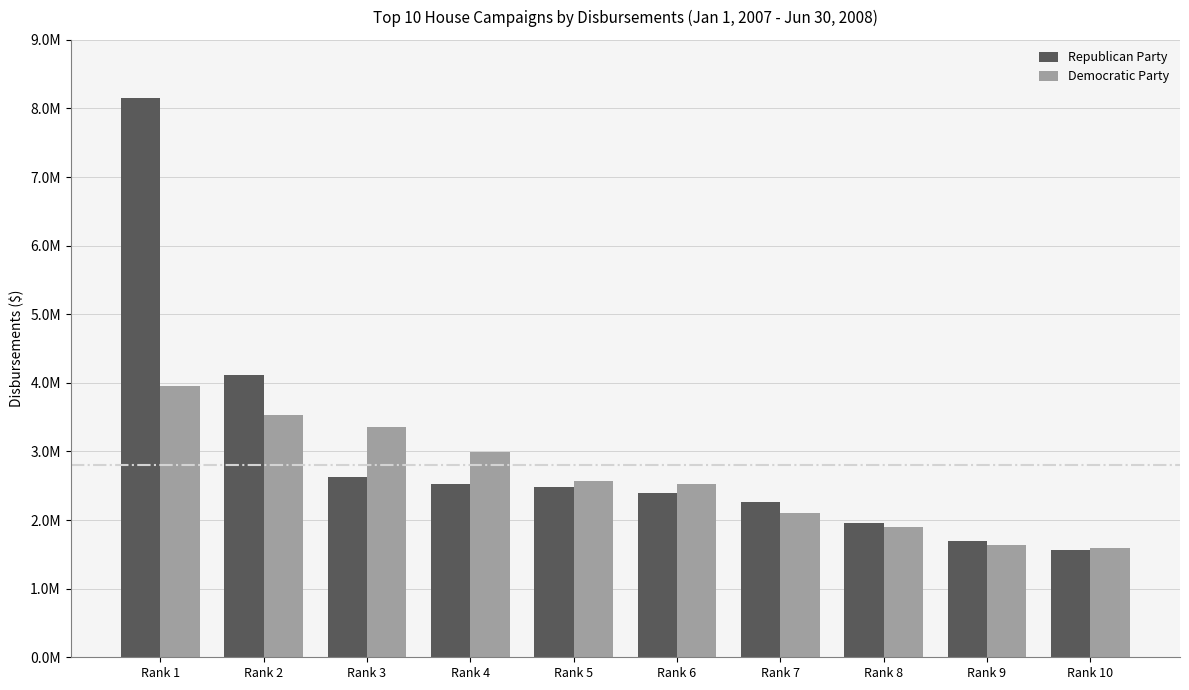

What is the maximum value shown in the chart?

8157373.0